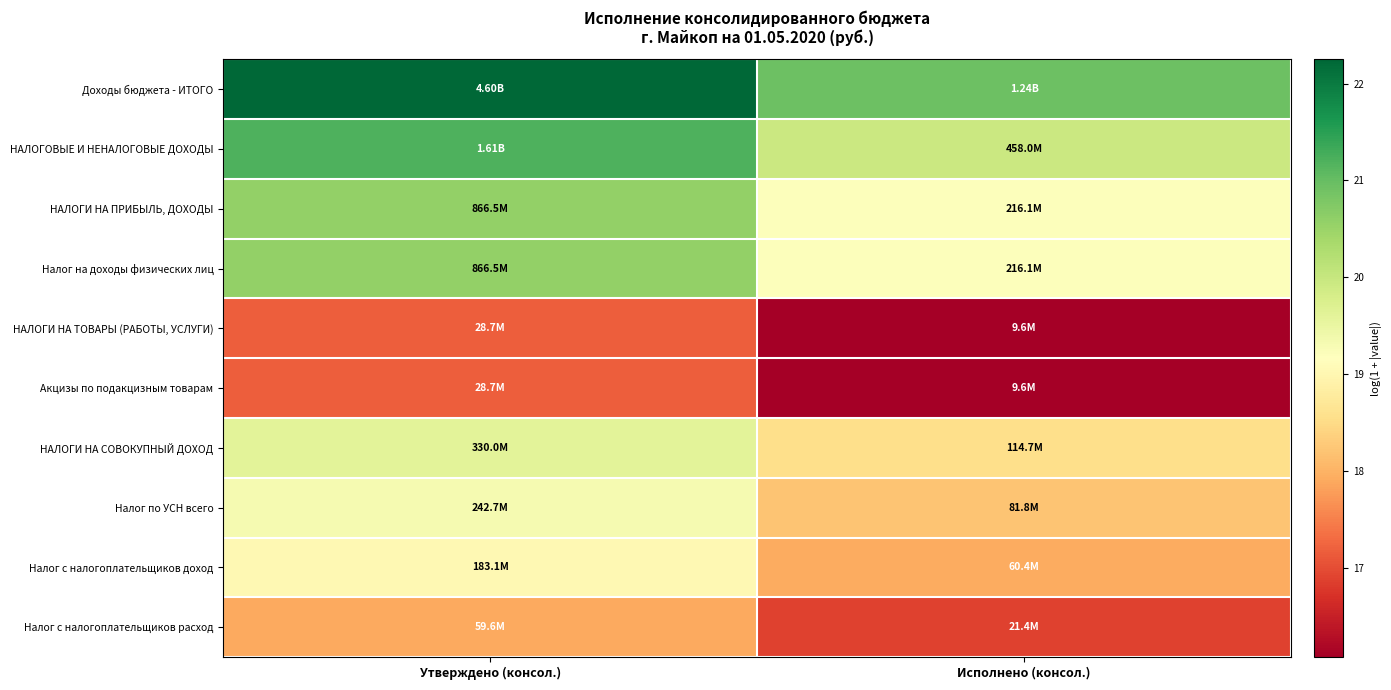

Reading left to right, list all the values displayed in this chart.

Доходы бюджета - ИТОГО: Утверждено (консол.)=22.2	Исполнено (консол.)=20.9
НАЛОГОВЫЕ И НЕНАЛОГОВЫЕ ДОХОДЫ: Утверждено (консол.)=21.2	Исполнено (консол.)=19.9
НАЛОГИ НА ПРИБЫЛЬ, ДОХОДЫ: Утверждено (консол.)=20.6	Исполнено (консол.)=19.2
Налог на доходы физических лиц: Утверждено (консол.)=20.6	Исполнено (консол.)=19.2
НАЛОГИ НА ТОВАРЫ (РАБОТЫ, УСЛУГИ): Утверждено (консол.)=17.2	Исполнено (консол.)=16.1
Акцизы по подакцизным товарам: Утверждено (консол.)=17.2	Исполнено (консол.)=16.1
НАЛОГИ НА СОВОКУПНЫЙ ДОХОД: Утверждено (консол.)=19.6	Исполнено (консол.)=18.6
Налог по УСН всего: Утверждено (консол.)=19.3	Исполнено (консол.)=18.2
Налог с налогоплательщиков доход: Утверждено (консол.)=19.0	Исполнено (консол.)=17.9
Налог с налогоплательщиков расход: Утверждено (консол.)=17.9	Исполнено (консол.)=16.9